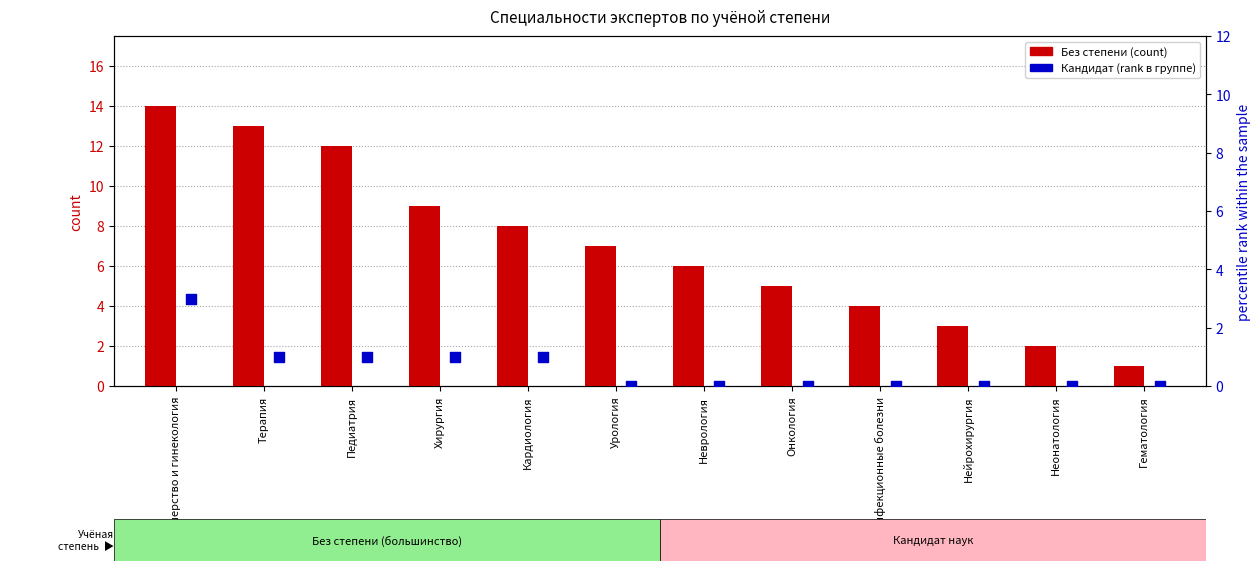

Which series has the largest total across all categories?

Без степени